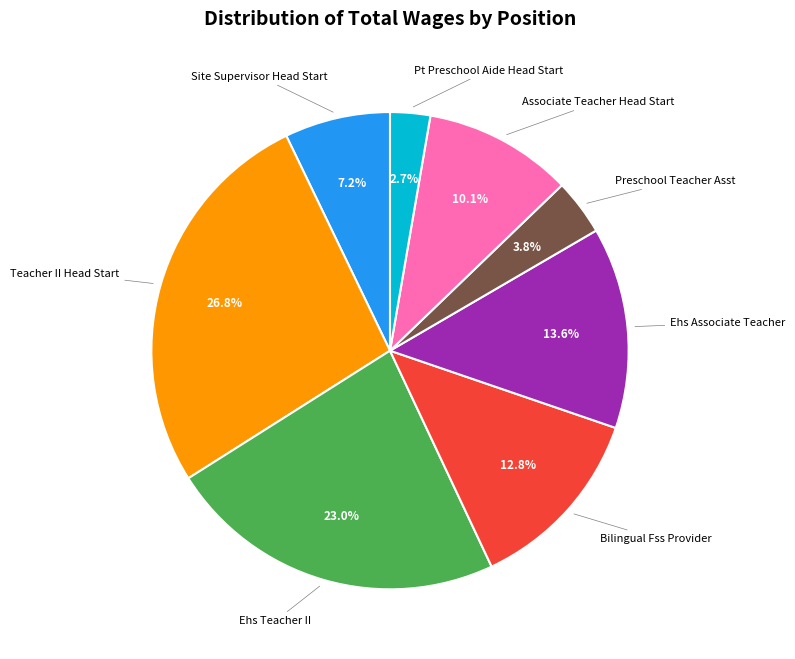

Is there a majority slice in this chart?

No